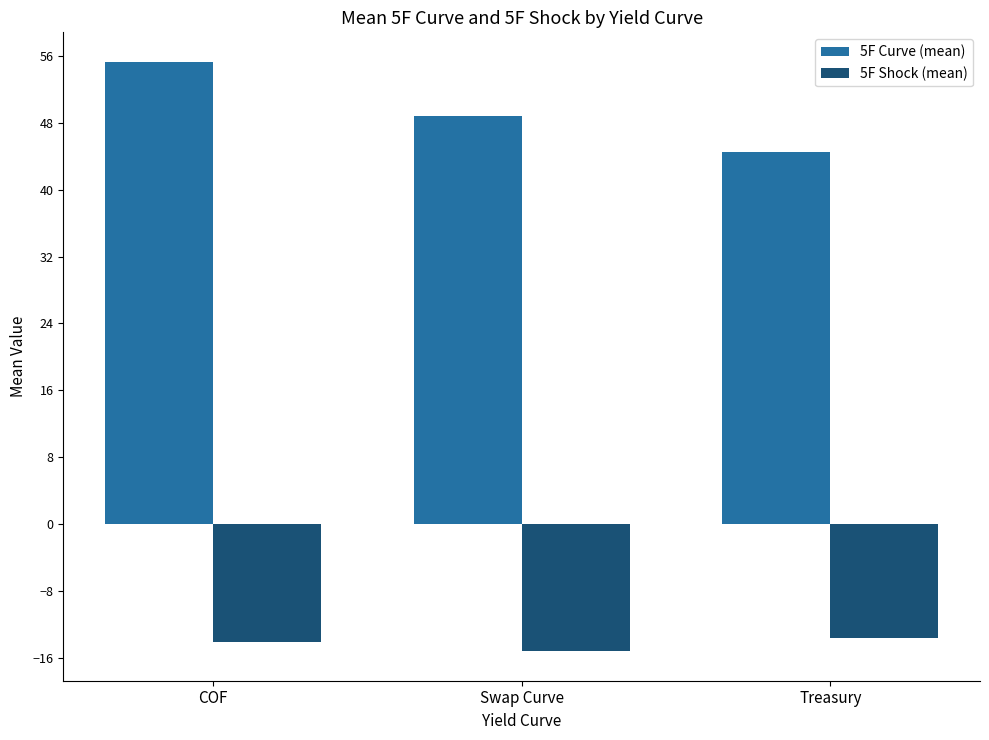

What are all the series names shown in the legend?

5F Curve (mean), 5F Shock (mean)